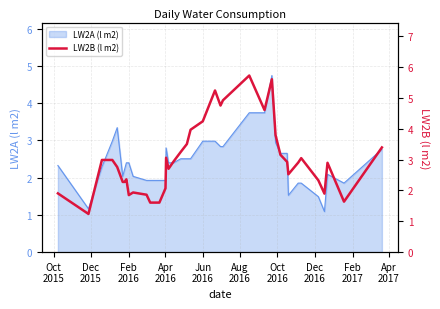

Reading left to right, what are all the values shown in this chart?

1.9	1.2	3.0	3.0	2.8	2.3	2.3	2.4	1.9	1.9	1.9	1.6	1.6	2.1	3.1	2.7	2.9	3.3	3.5	4.0	4.2	5.2	4.8	4.9	5.7	4.6	5.6	3.8	3.2	2.9	2.5	2.9	3.1	2.3	1.9	2.9	1.6	3.4